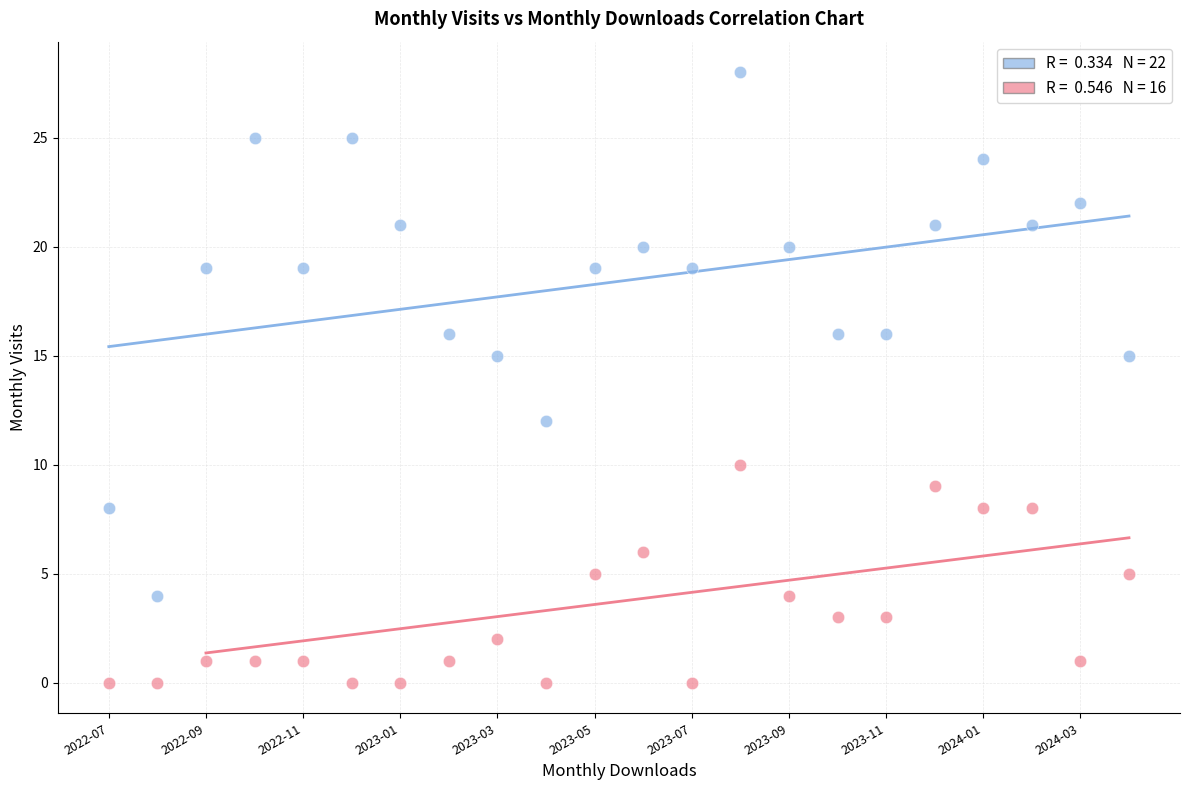

Across all data points, what is the range of Y values (max minus min)?

28